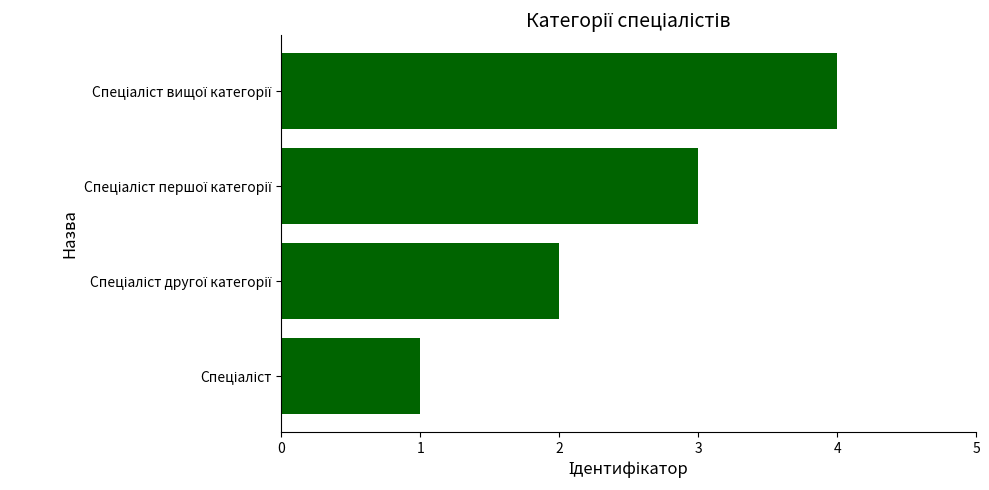

What is the sum of all values?

10